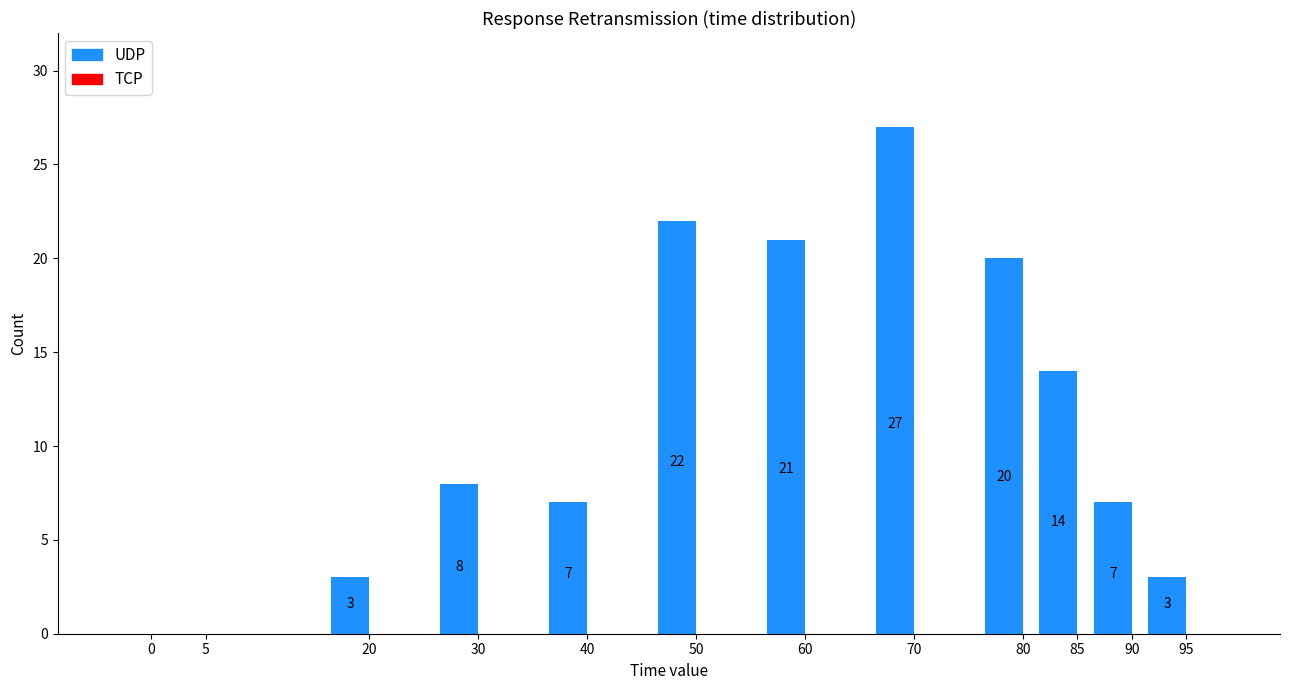

Reading left to right, list all the values displayed in this chart.

0=0	5=0	20=3	30=8	40=7	50=22	60=21	70=27	80=20	85=14	90=7	95=3